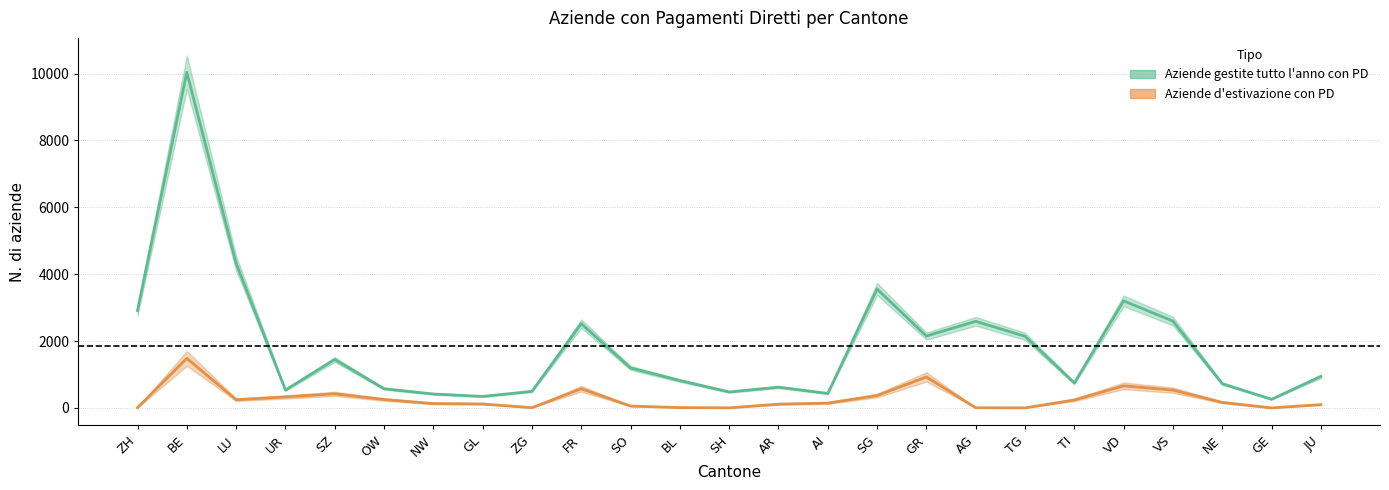

In Aziende gestite tutto l anno con PD, how many points are lower than both neighbors (excluding endpoints)?

7